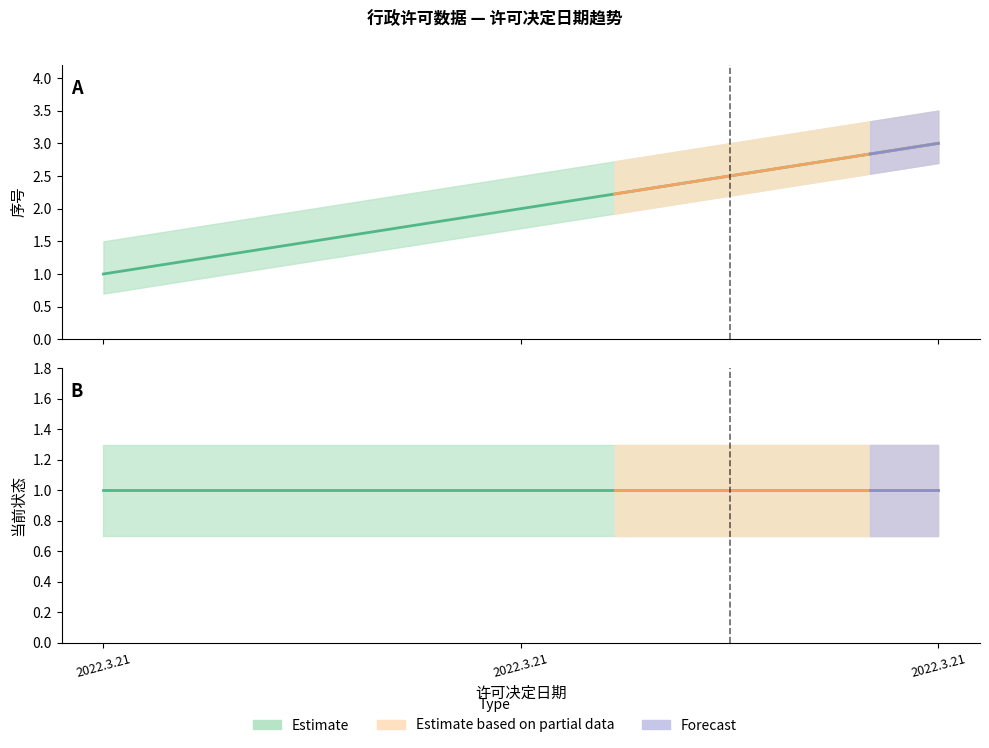

Reading left to right, list all the values displayed in this chart.

序号: 2022.3.21=1	2022.3.21=2	2022.3.21=3
当前状态: 2022.3.21=1	2022.3.21=1	2022.3.21=1